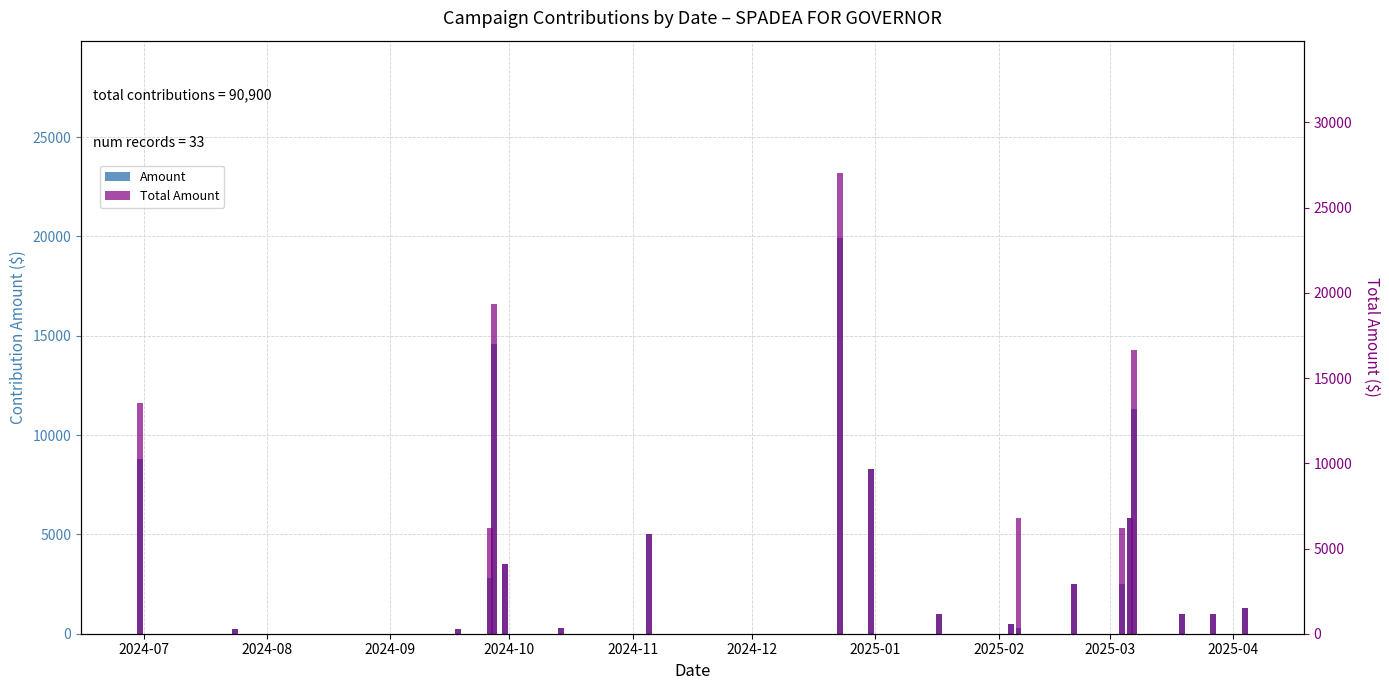

True or false: Amount has a value of 1370 at 2025-02.

False